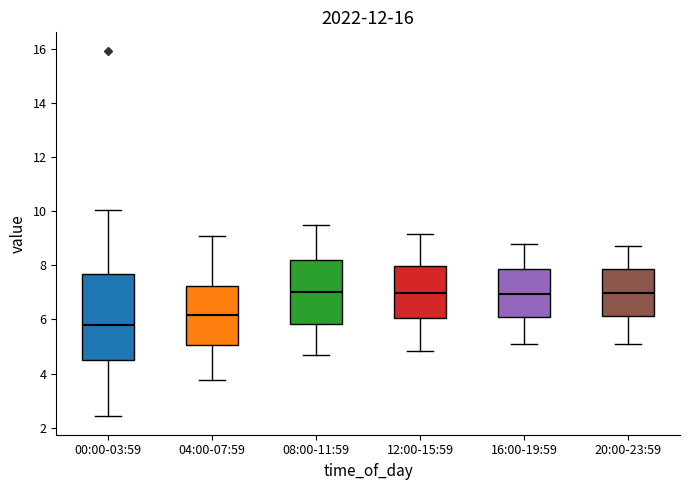

Where does the median line of the box for 12:00-15:59 sit on the y-axis? The values are not printed on the chart, so give them approximately, as read against the axis.

7.0